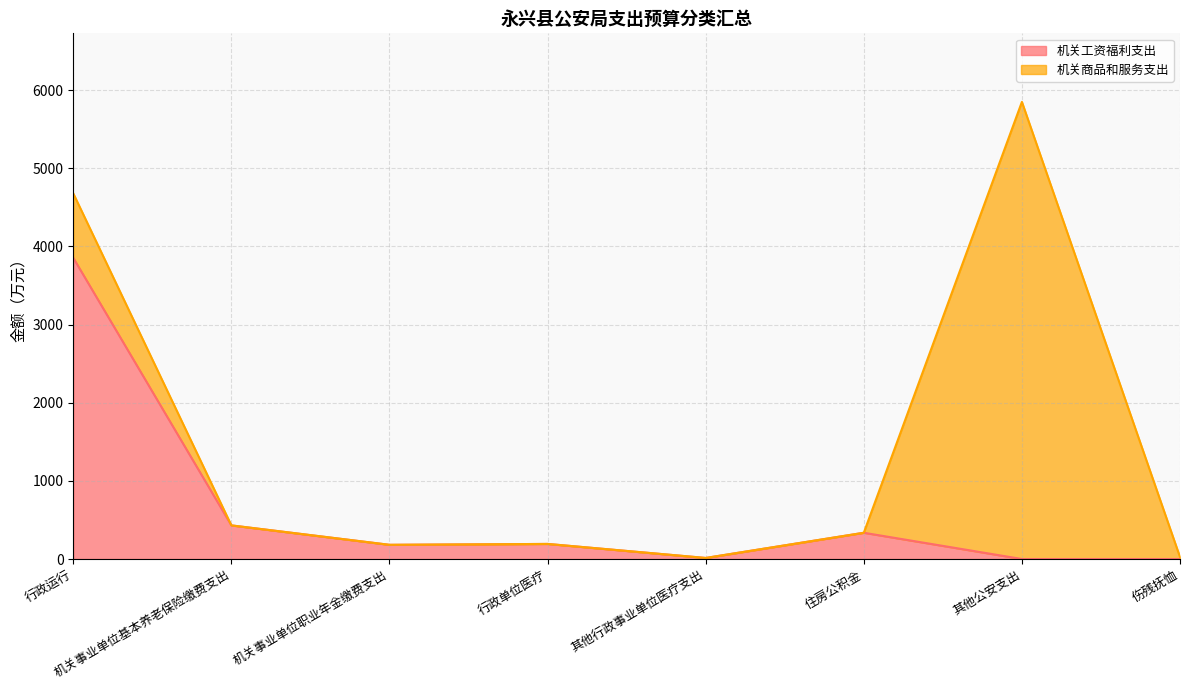

What is the change in value from 行政单位医疗 to 其他公安支出?

-193.2